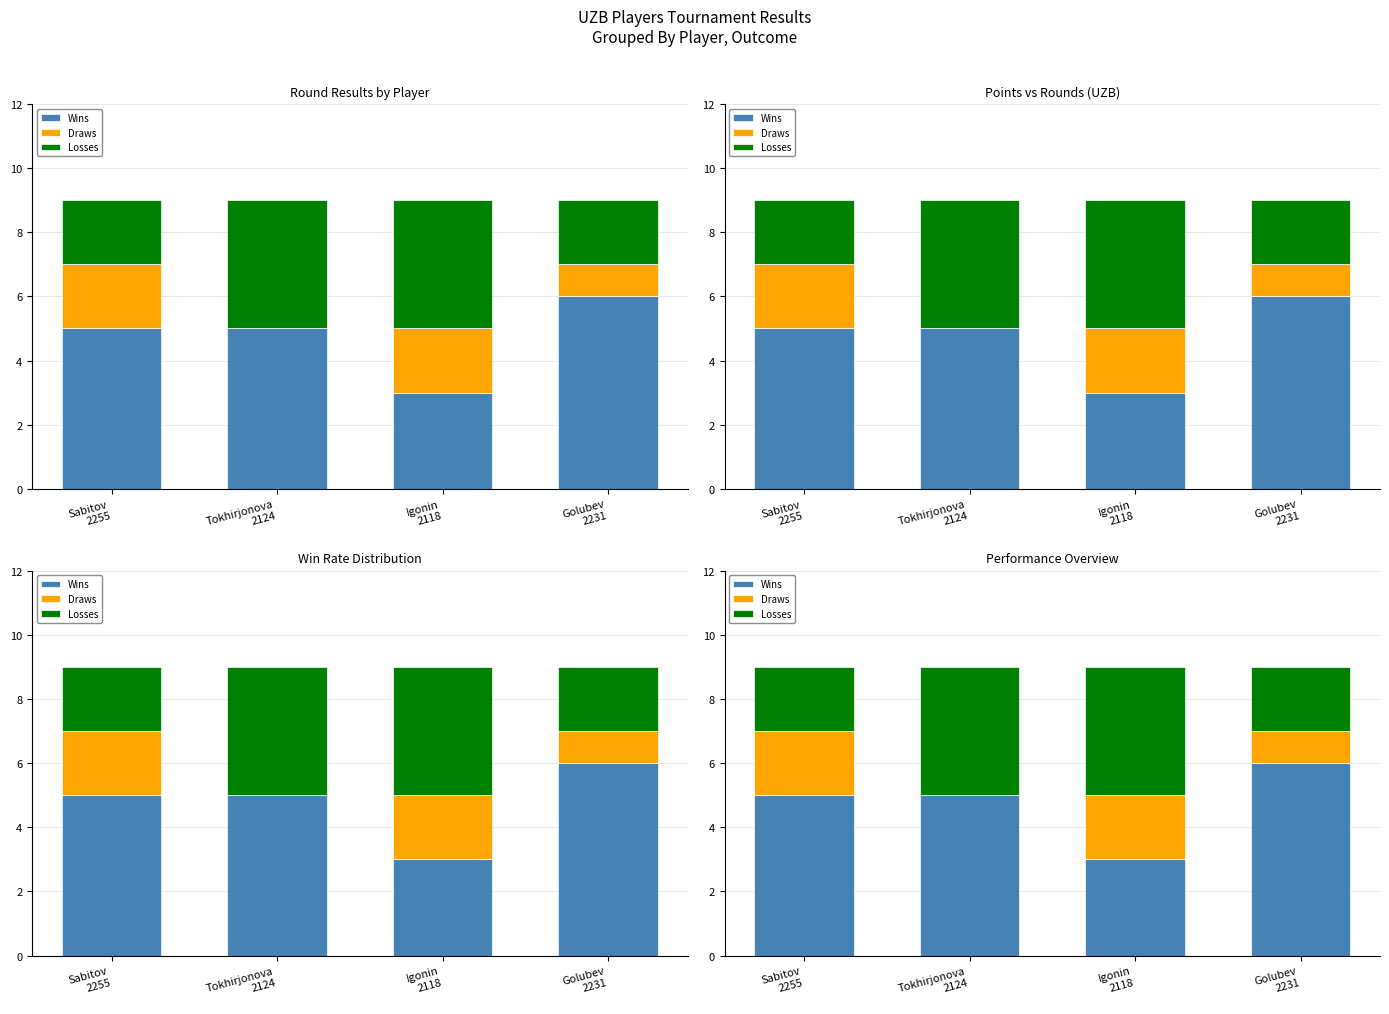

At which label is Wins closest to 4?

Sabitov
2255